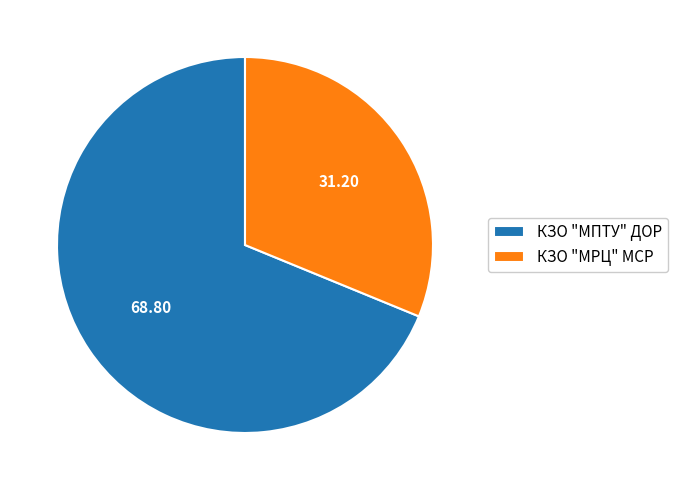

What is the ratio of the value at КЗО "МПТУ" ДОР to the value at КЗО "МРЦ" МСР?

2.2